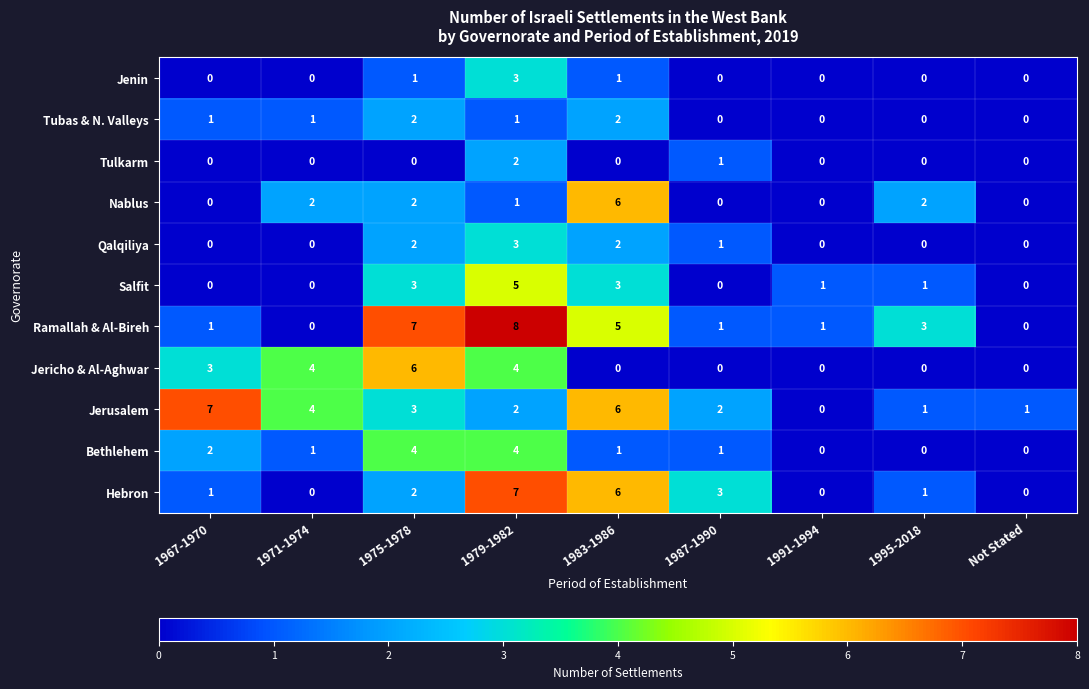

Read the Jerusalem value at 1967-1970.

7